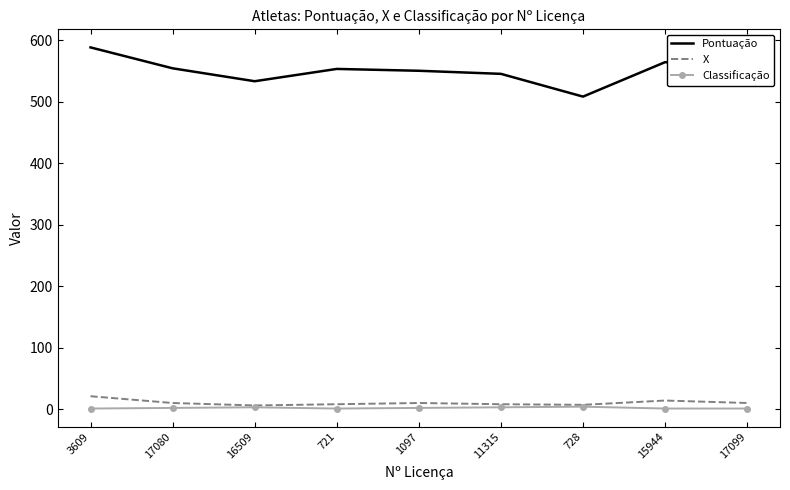

The Pontuação series shows 554 at 17080. True or false?

True